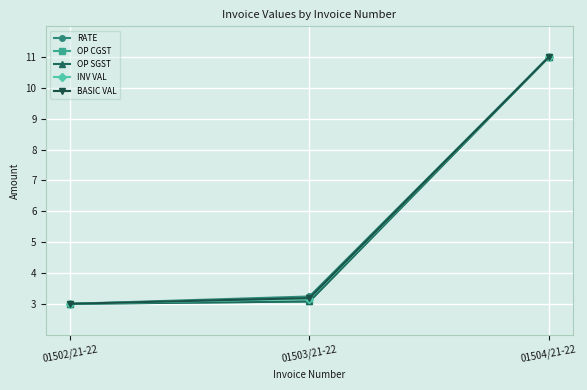

True or false: OP CGST has a value of 3.0 at 01502/21-22.

True